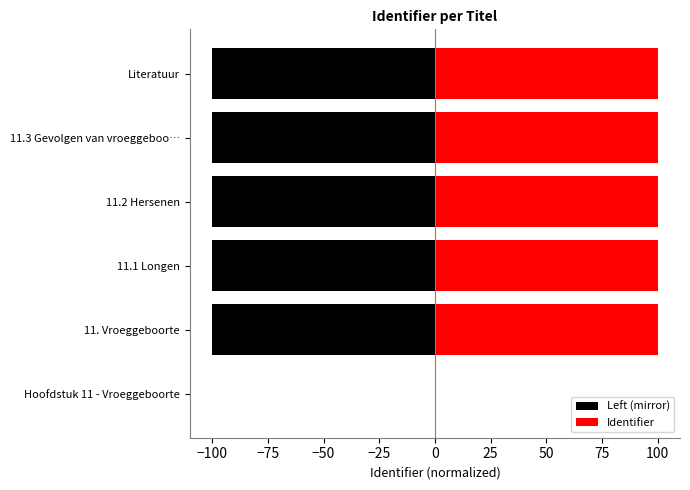

The value of Left (mirror) at 11.1 Longen is -100.0. True or false?

True